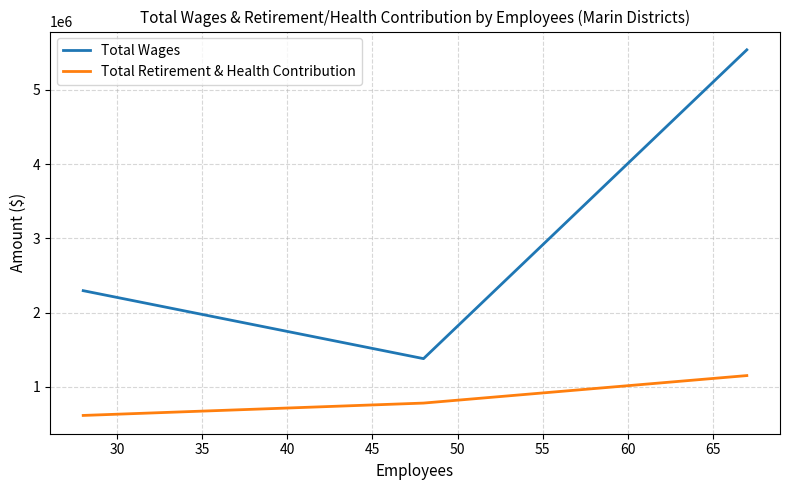

Which series has the widest spread of values?

Total Wages